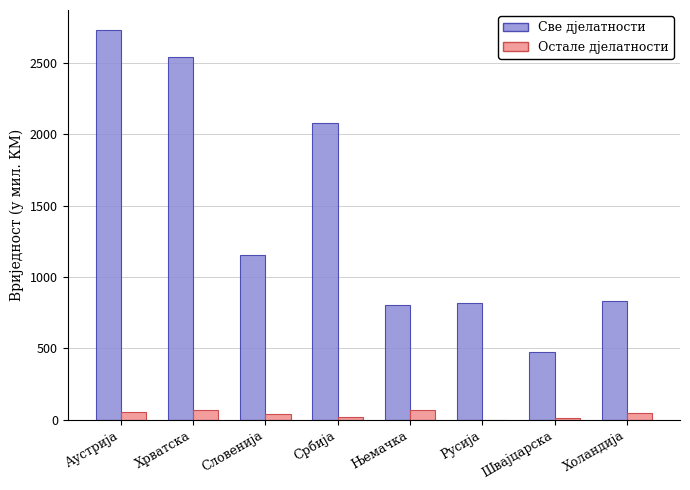

At which category is the sum across all series the highest?

Аустрија